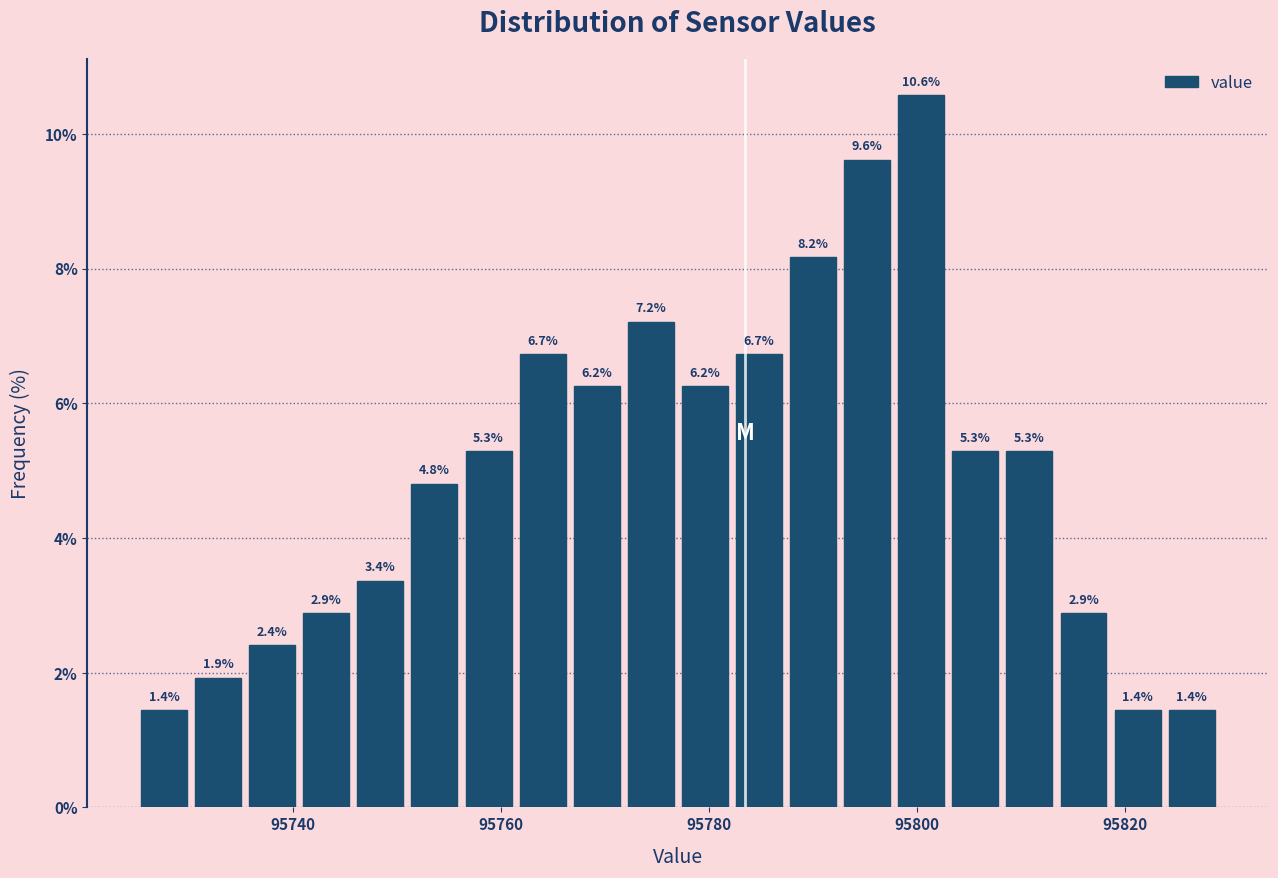

Around what value on the x-axis is the tallest bar? Give the approximate position of its centre, as read against the axis.

95800